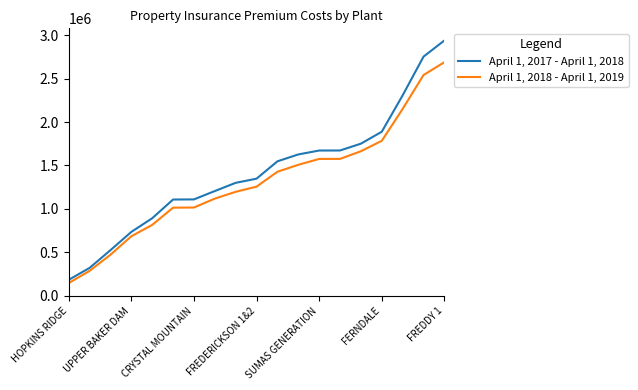

True or false: April 1, 2018 - April 1, 2019 and April 1, 2017 - April 1, 2018 cross at least once.

False